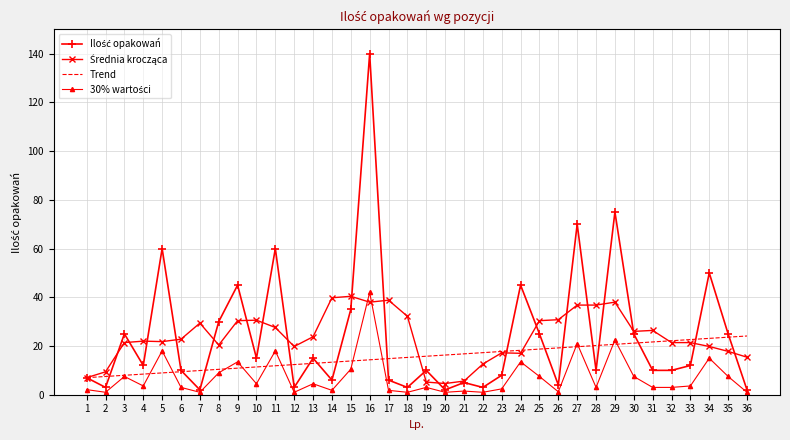

What is the total value across all series at 9?

99.8